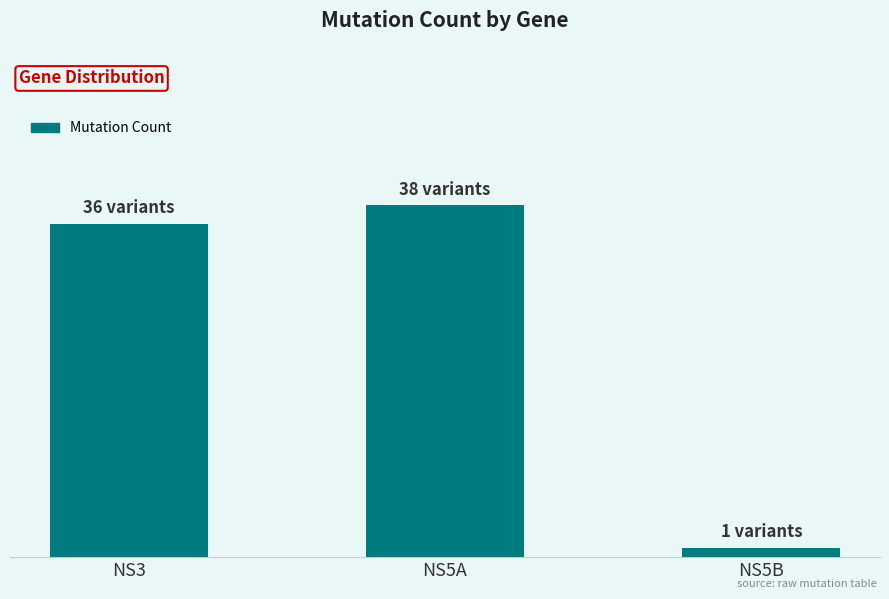

Does the chart contain any negative values?

No